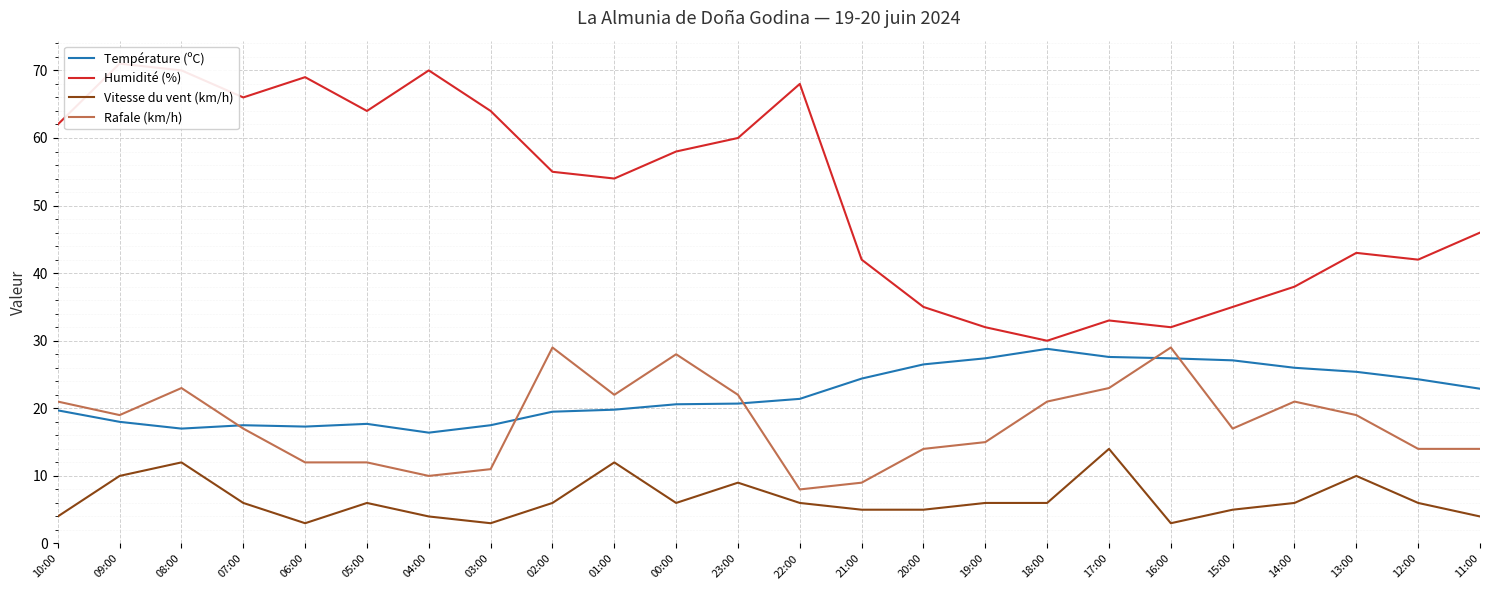

What is the difference between the maximum and minimum values in the Humidité (%) series?

41.0